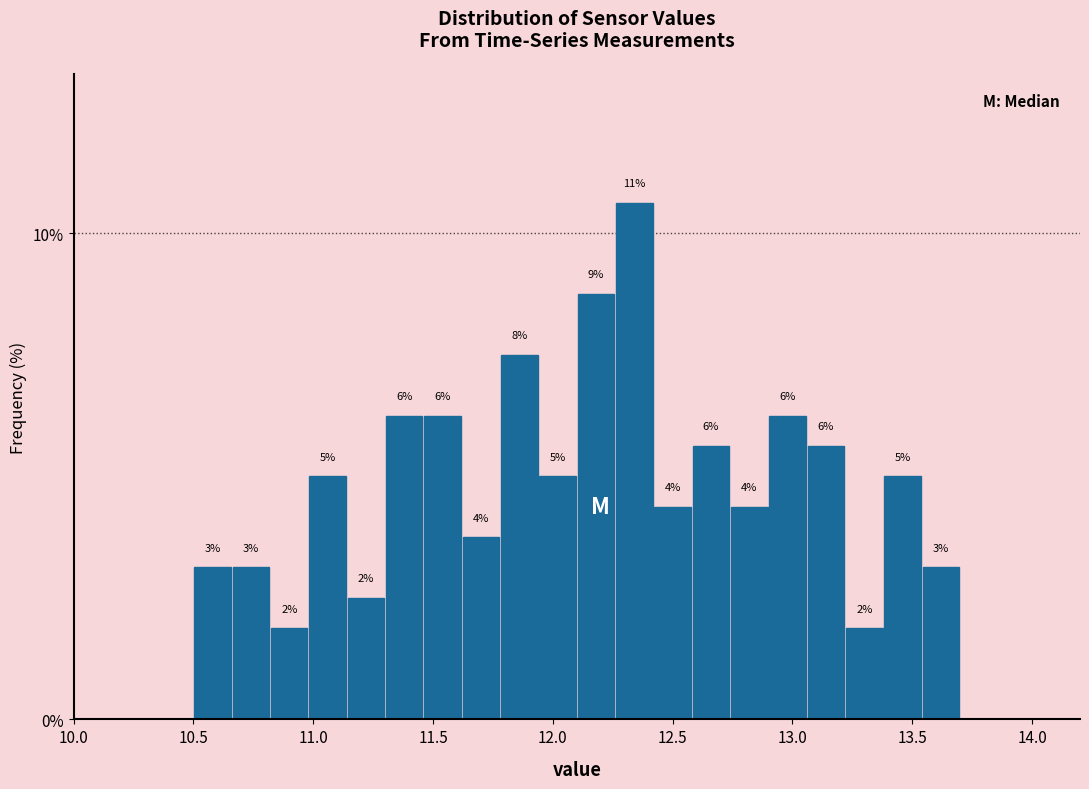

Around what value on the x-axis is the tallest bar? Give the approximate position of its centre, as read against the axis.

12.35